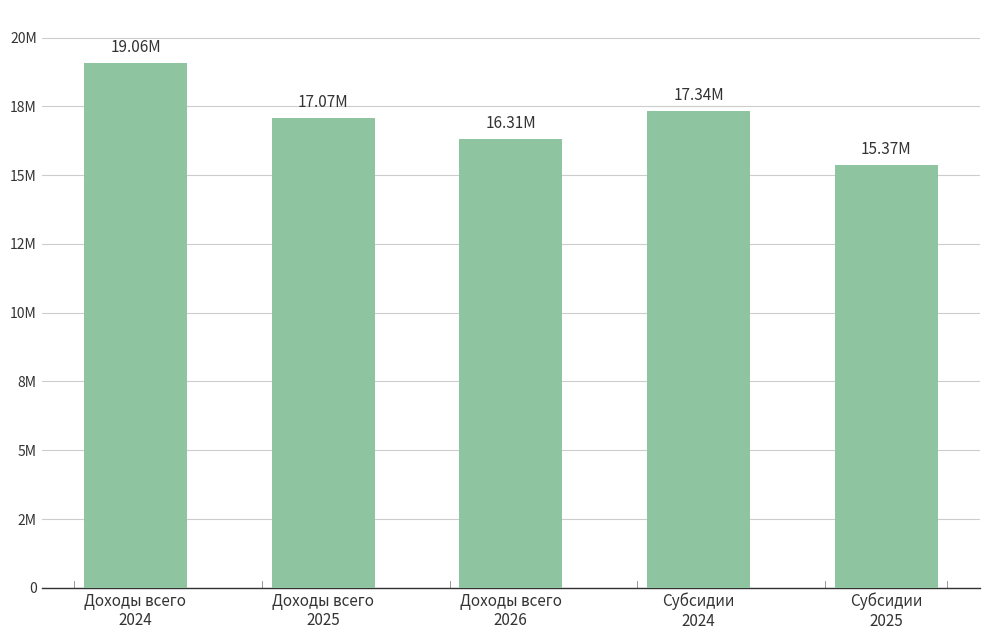

What is the label of the 3rd bar from the right?

Доходы всего
2026